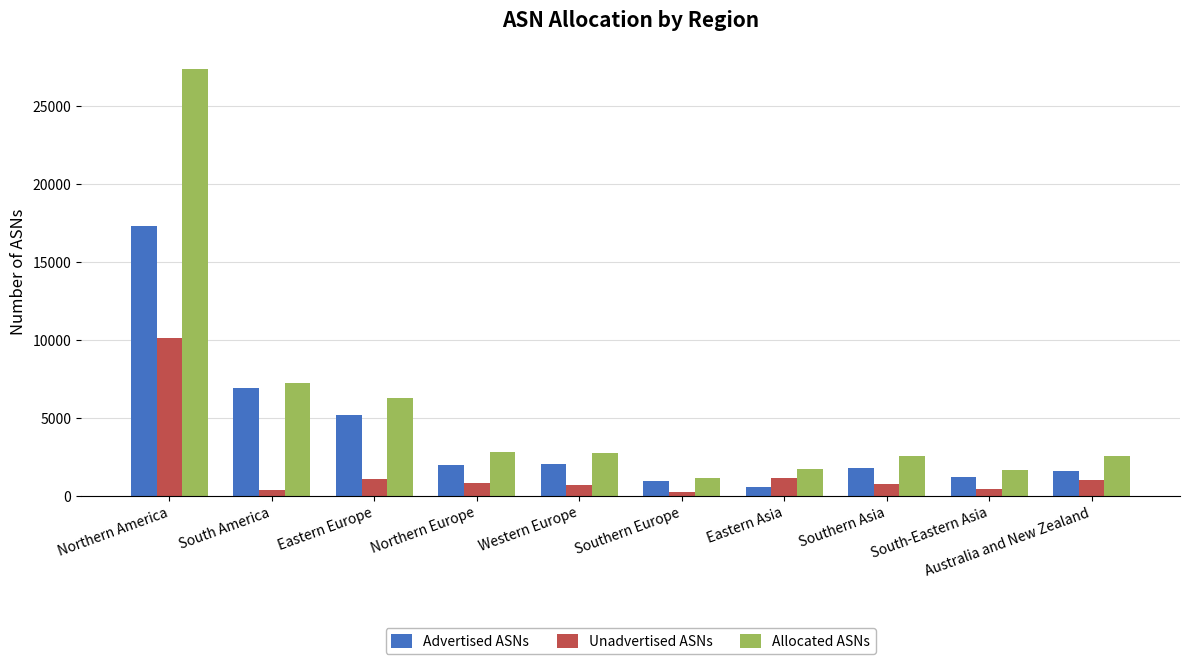

What is the total value across all series at Western Europe?

5522